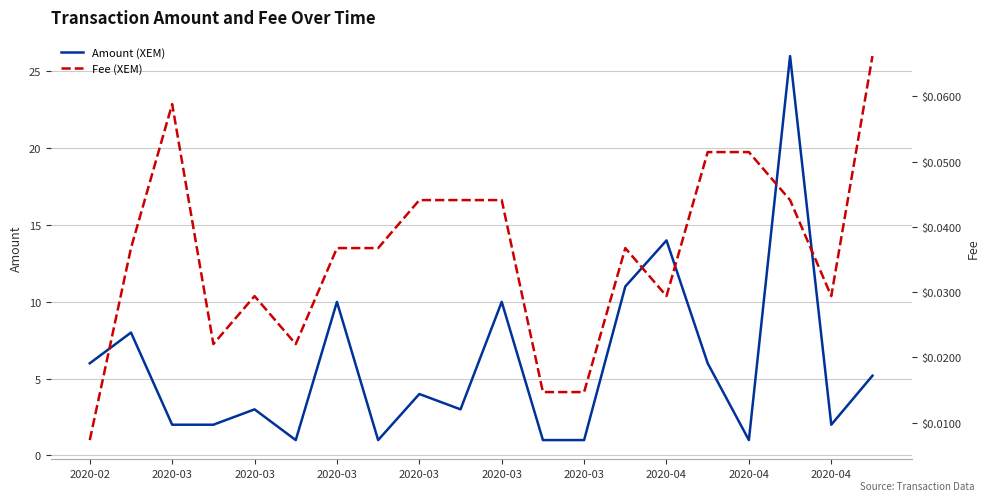

What is the difference between the maximum and second lowest values in the Fee (XEM) series?

0.1